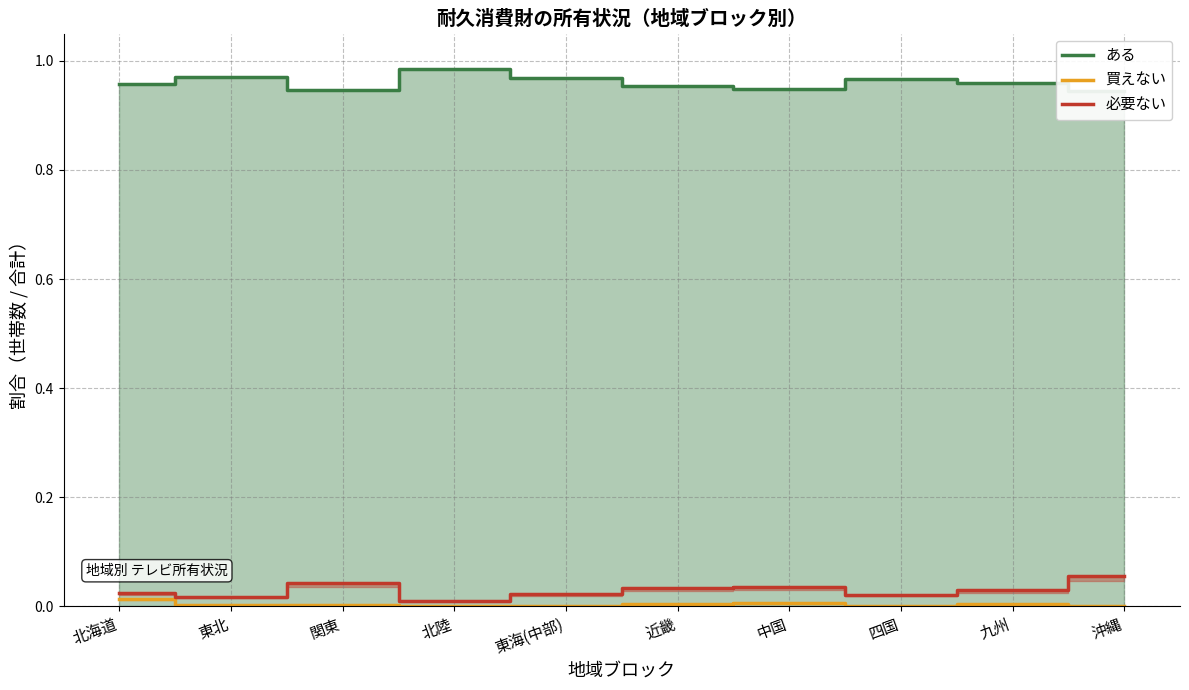

At which label is 必要ない closest to 0?

北陸